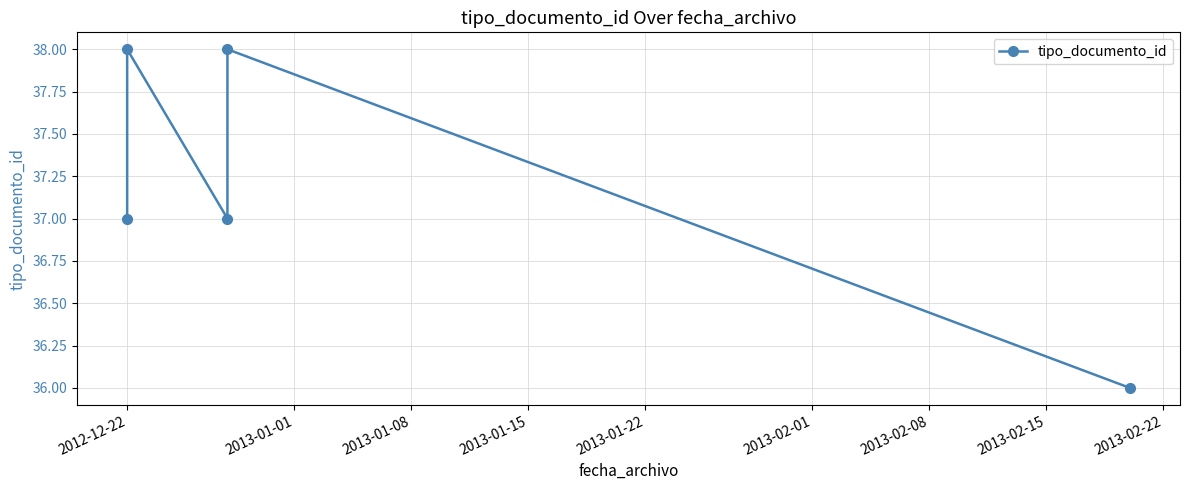

What is the sum of all values?

186